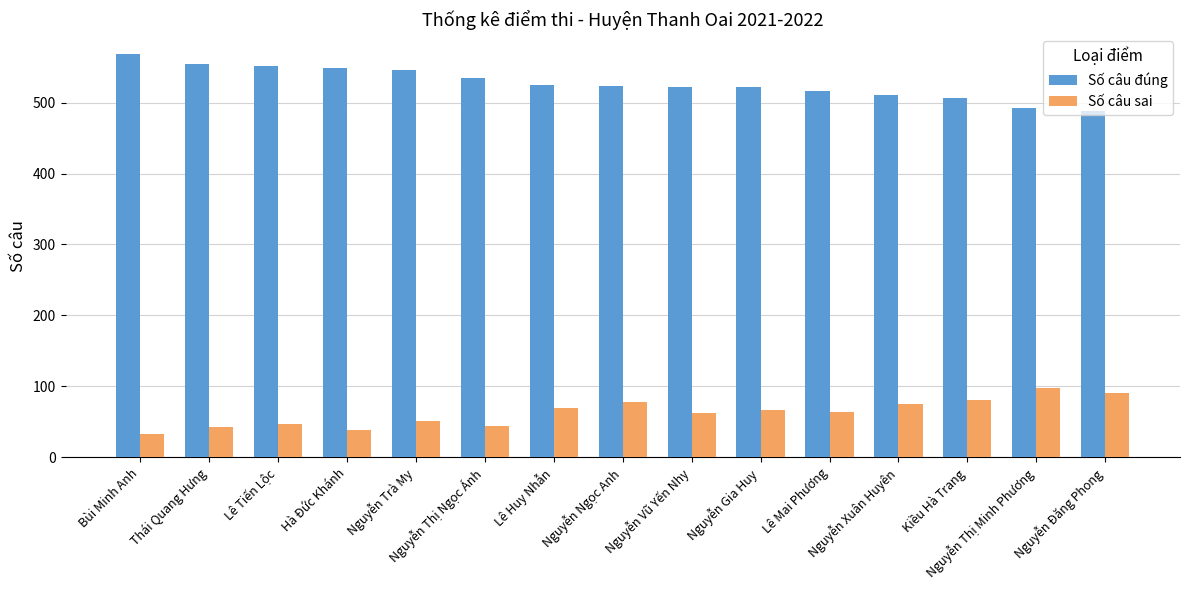

Which series has the largest range (max minus min)?

Số câu đúng